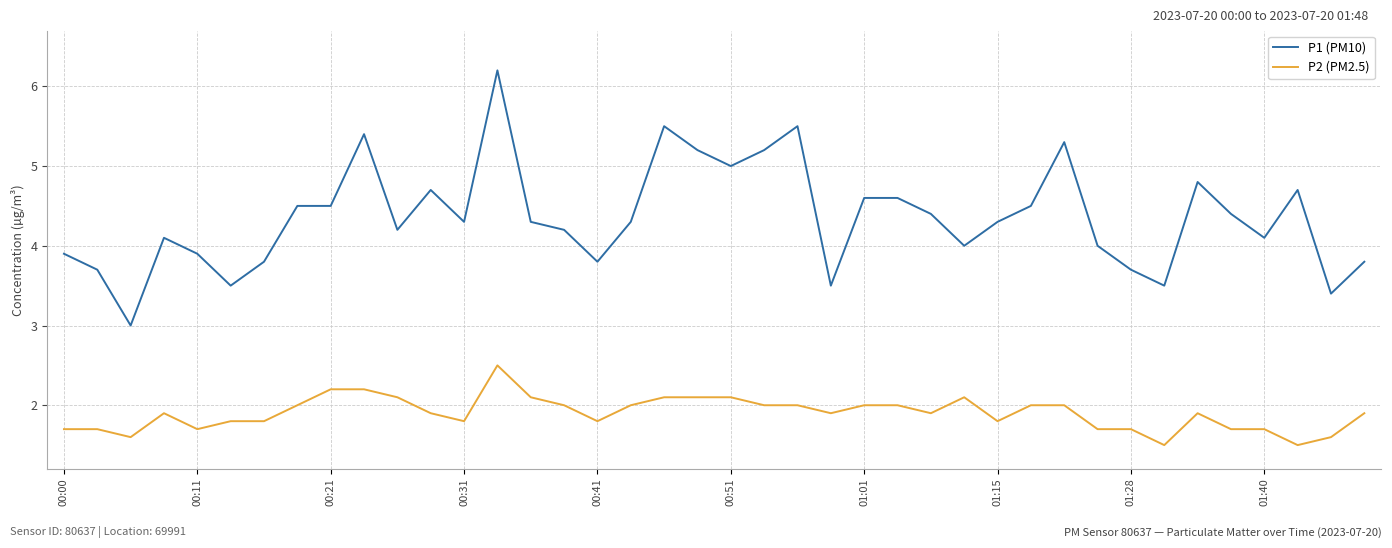

Which series has the largest total across all categories?

P1 (PM10)